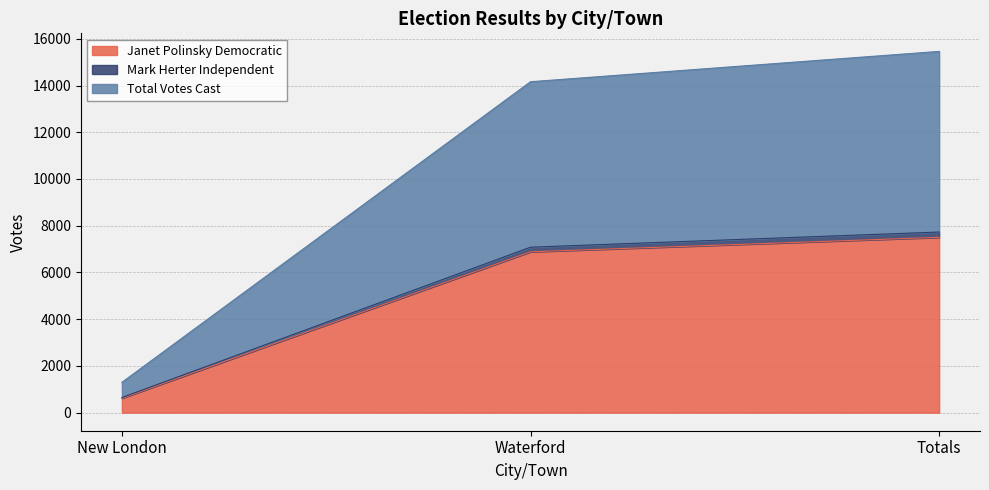

What is the spread (max minus min) of values at Totals?

7957